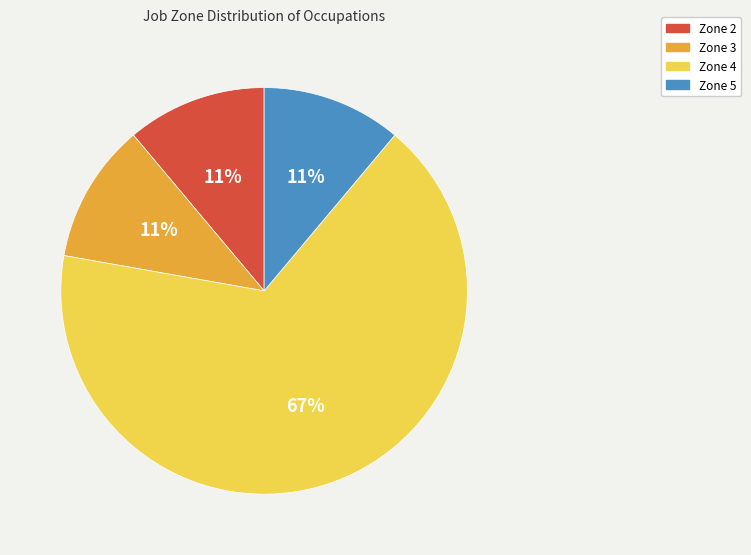

Which category has the biggest portion of the pie?

Zone 4